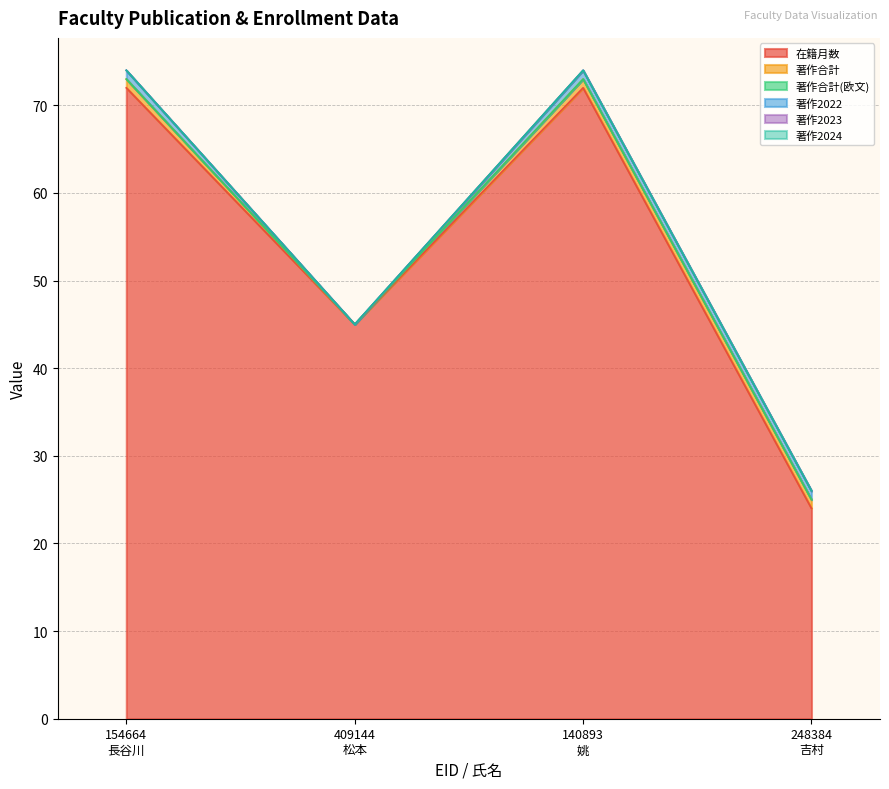

What is the greatest value displayed?

72